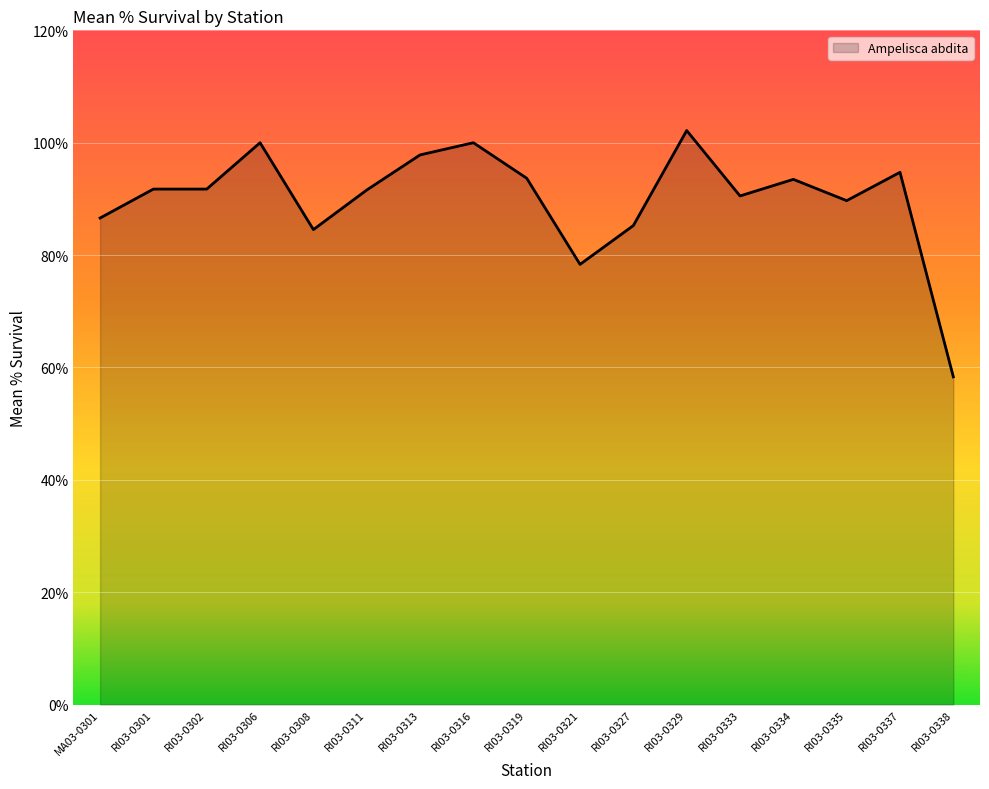

Where is the data nearest to the value 80?

RI03-0321